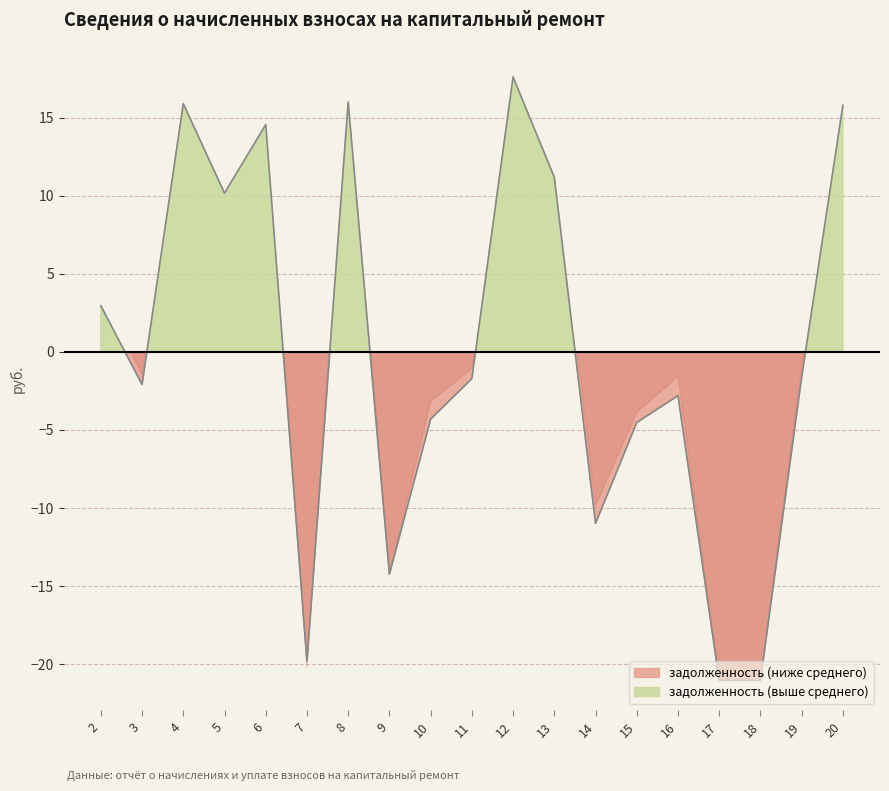

How many values exceed -1?

8